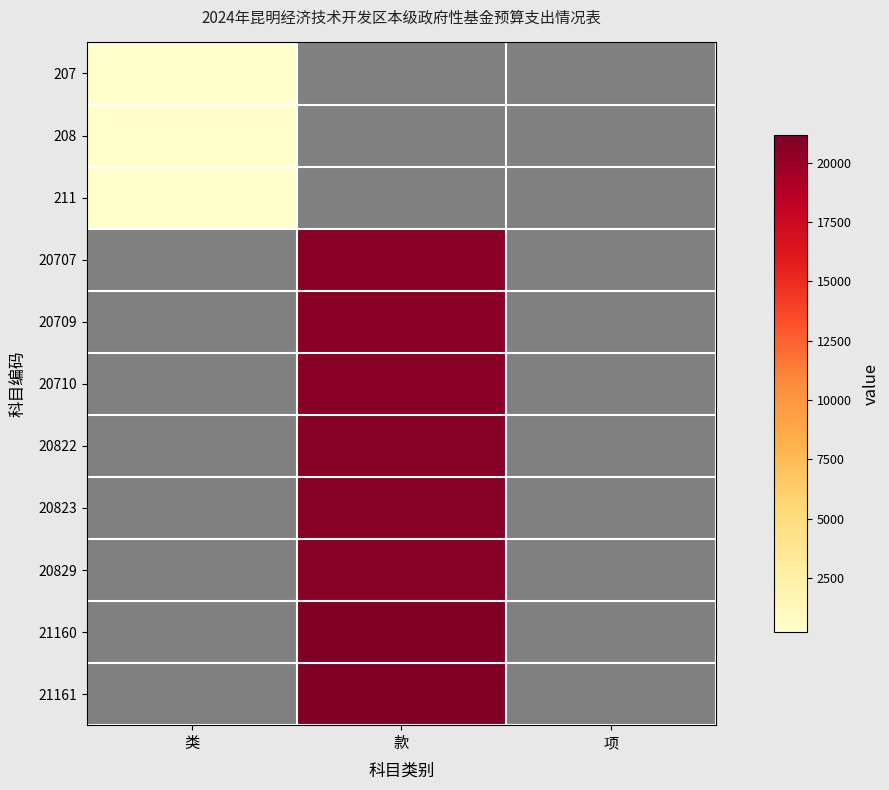

At which label is 207 closest to 207?

类